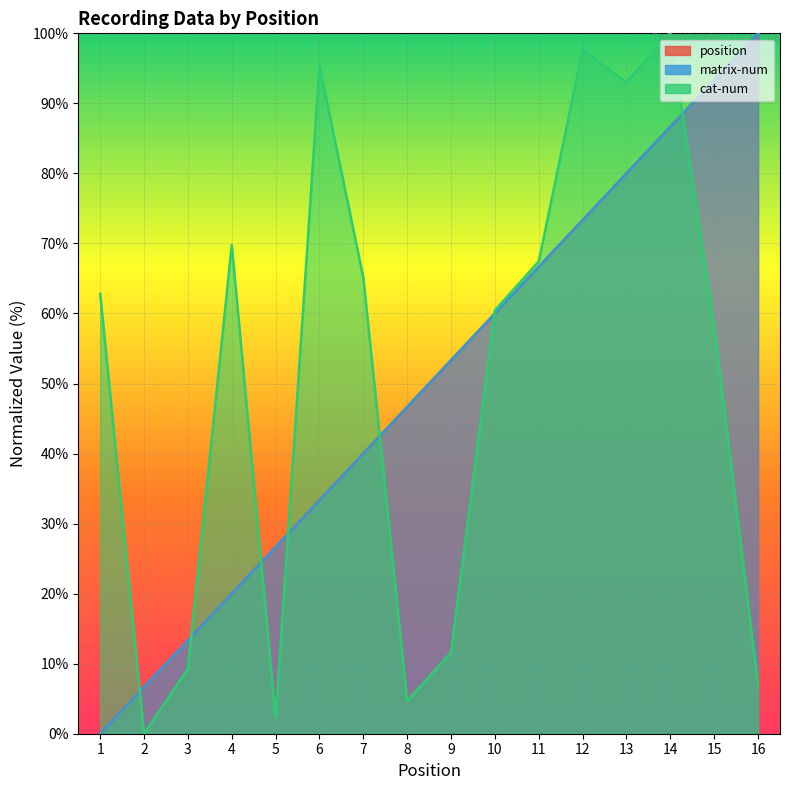

List the series in order of their peak value, lowest first.

position, matrix-num, cat-num